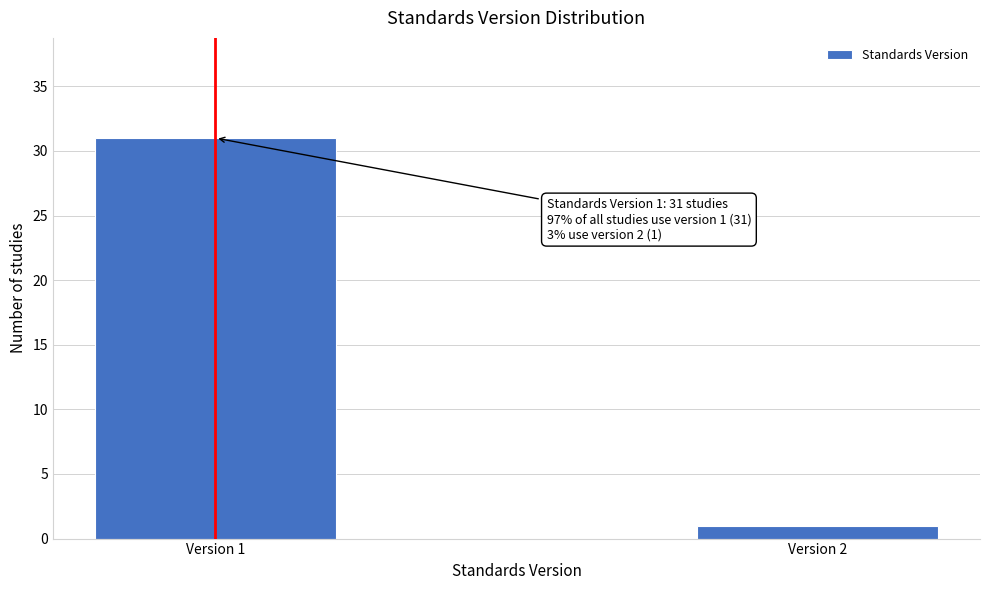

Reading left to right, extract all data points from this chart.

Version 1=31	Version 2=1